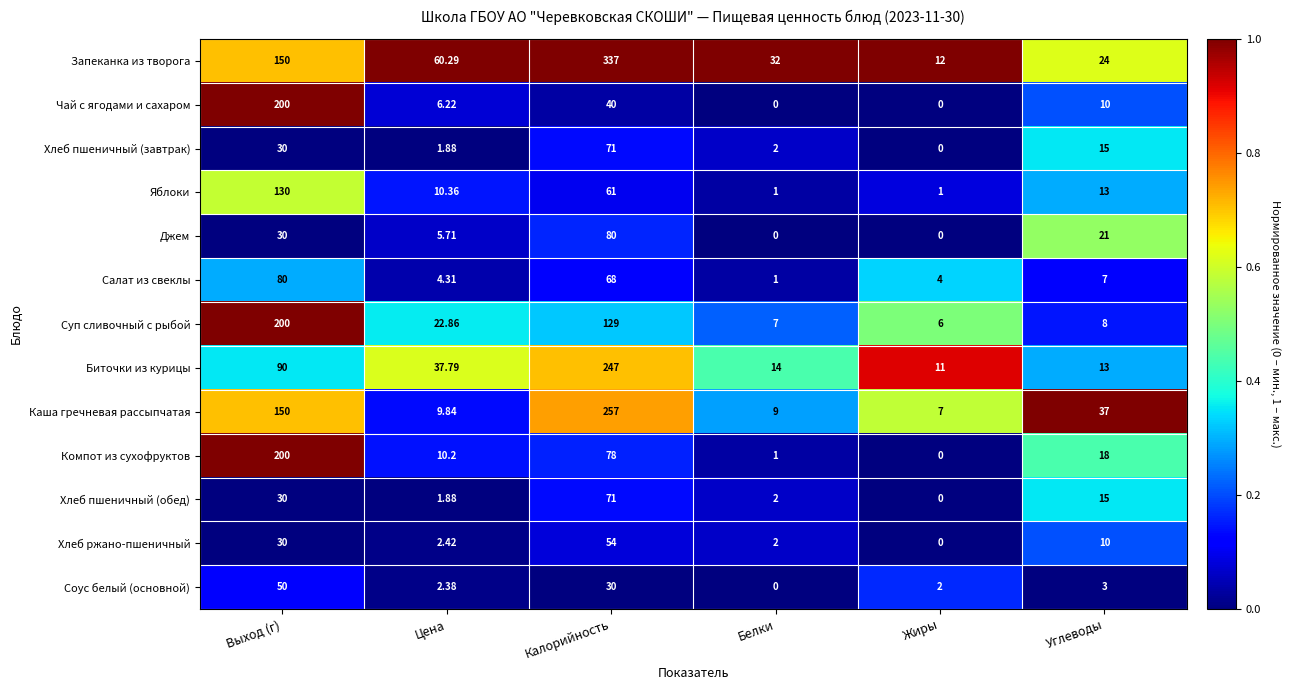

Which category has the highest value across all series?

Калорийность